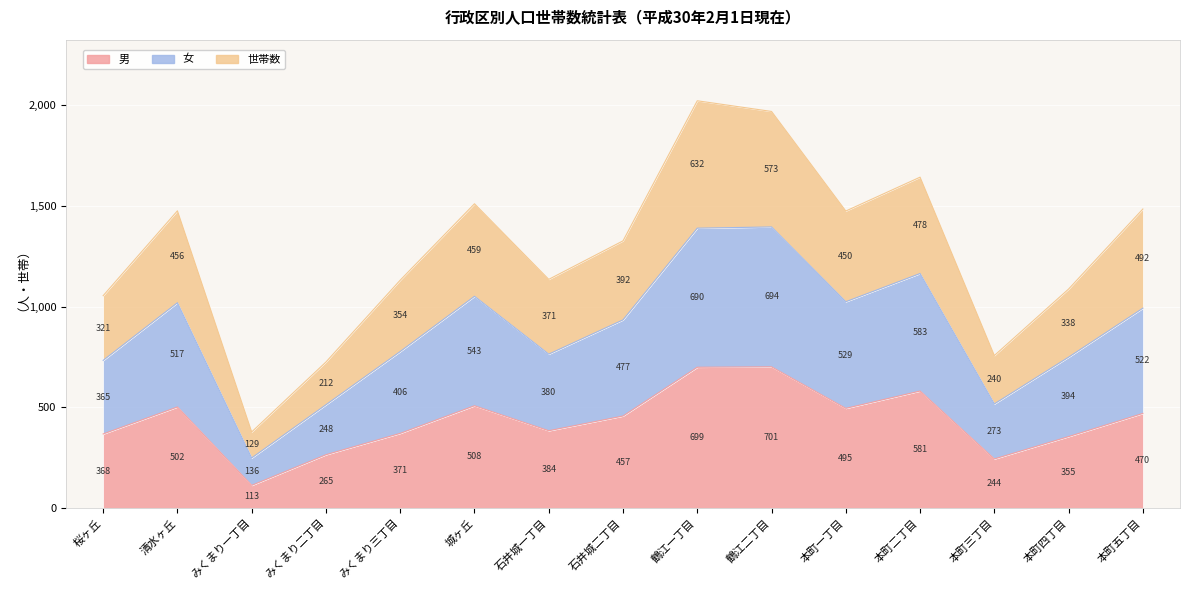

What is the label of the 13th point from the right?

みくまり一丁目